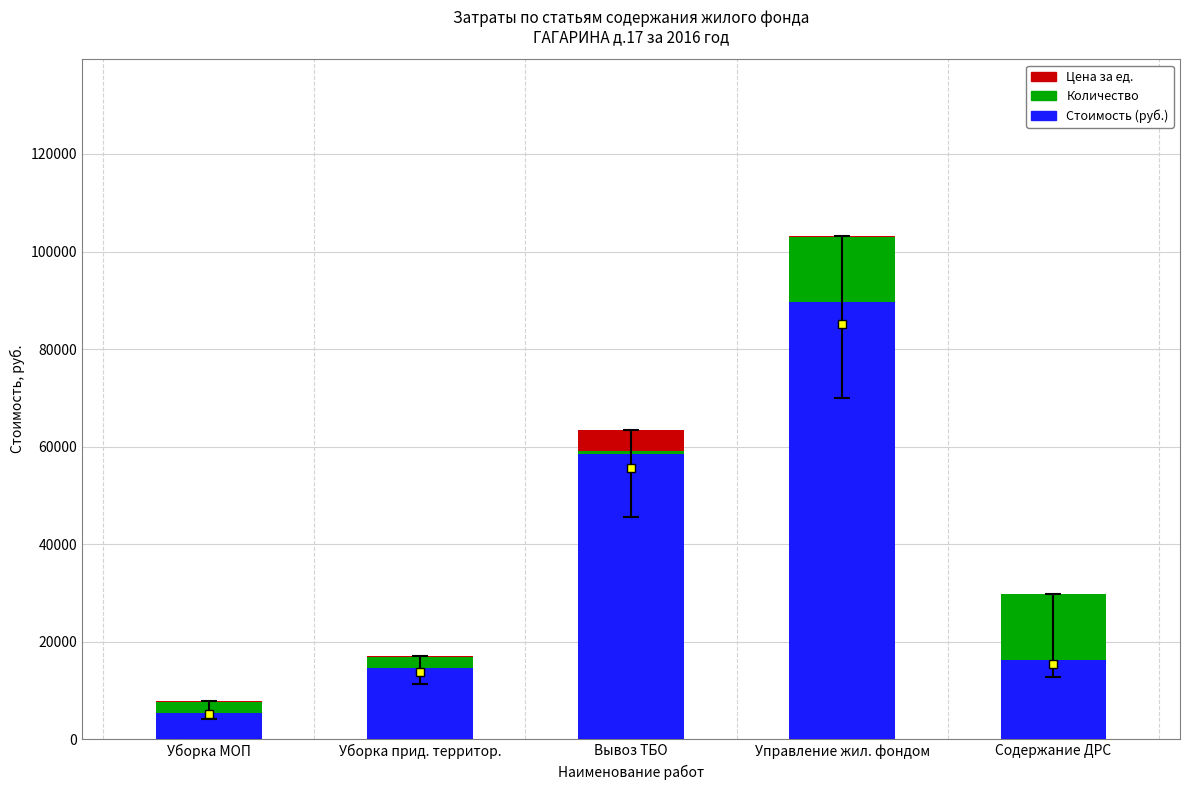

Where is Стоимость (руб.) nearest to the value 47492?

Вывоз ТБО